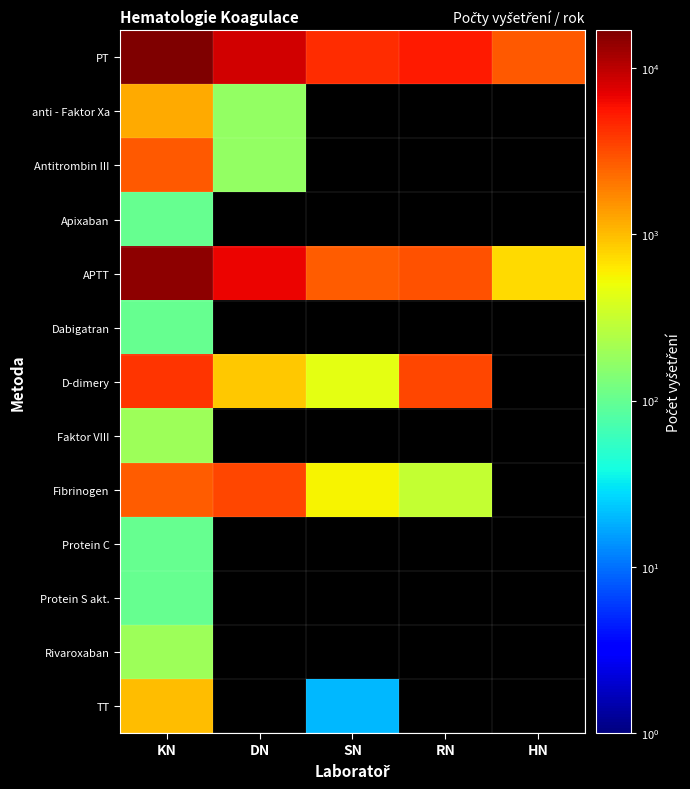

What is the spread (max minus min) of values at SN?

4270.0